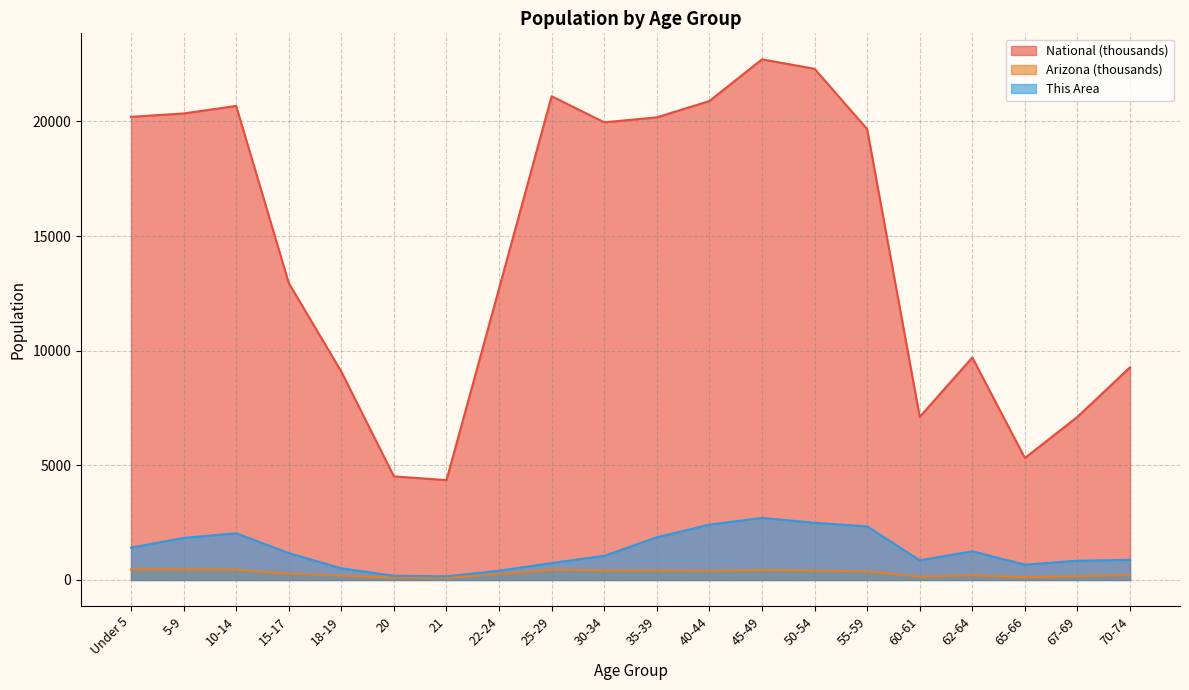

What is the minimum value for Arizona?

89.3